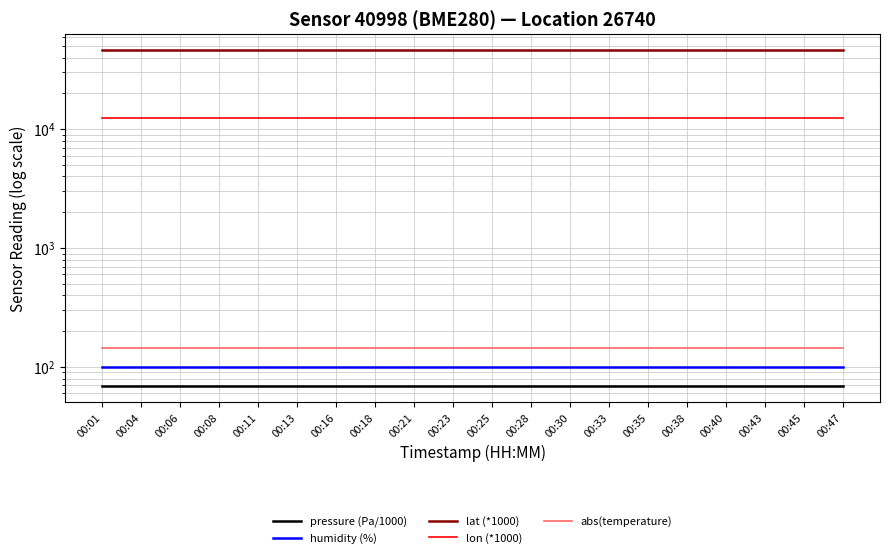

What is the value of the pressure (Pa/1000) point at the 13th from the left?

69.6